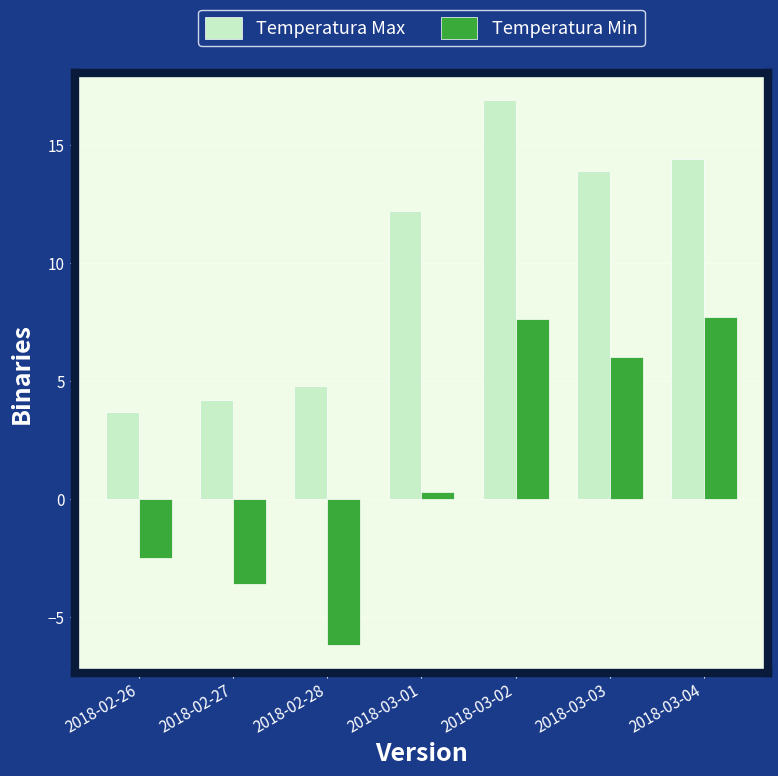

How many data points in Temperatura Max are less than 12?

3